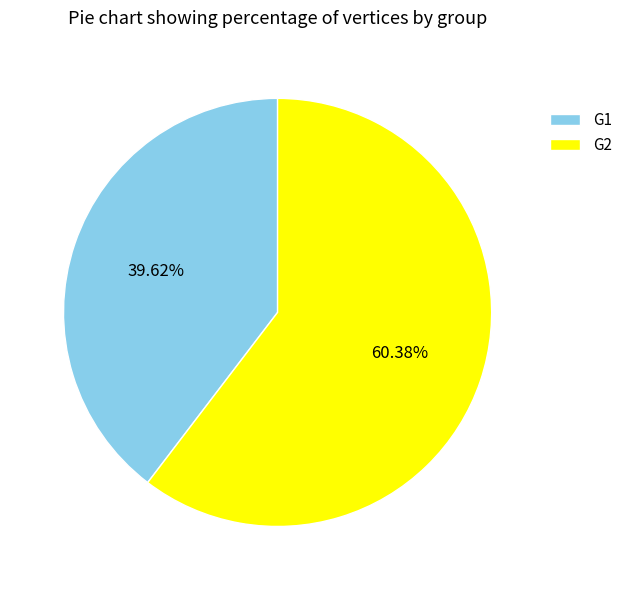

To the nearest percent, what percentage of the pie is G1?

40%